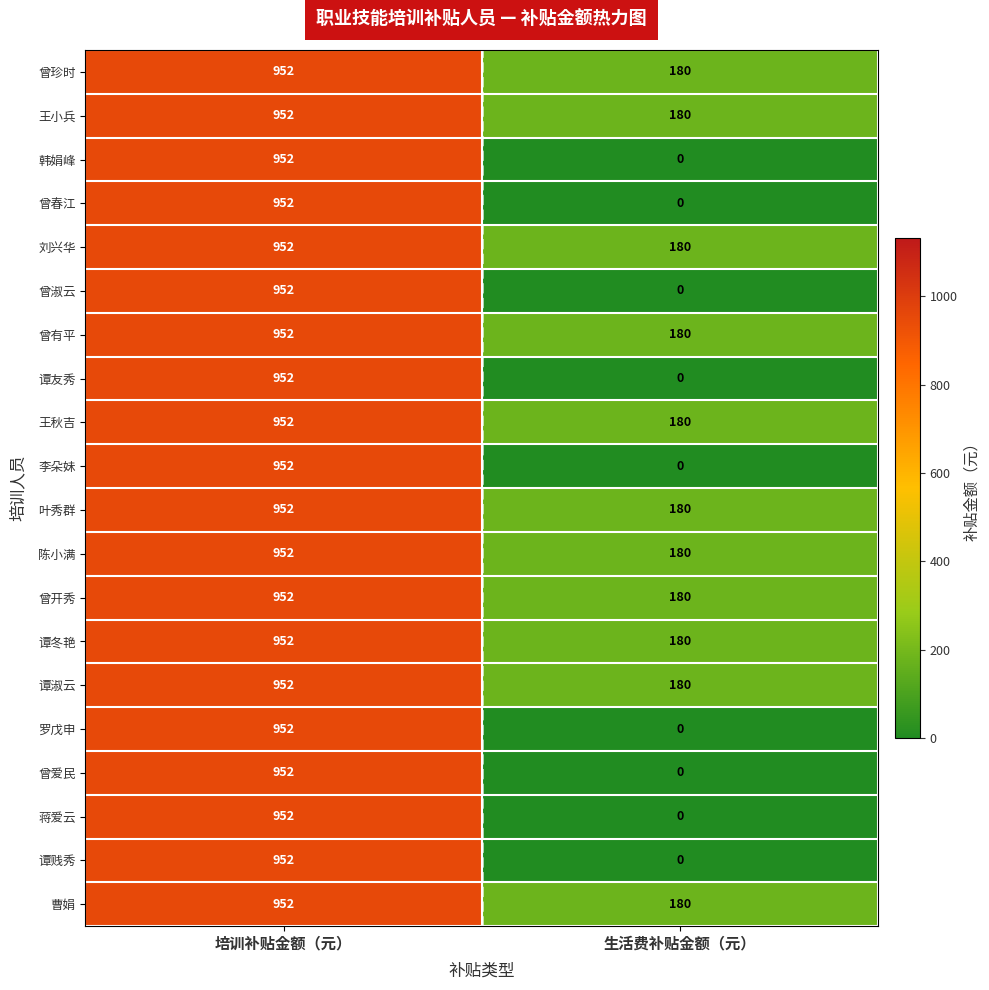

Is it true that 曹娟 equals 180 at 生活费补贴金额（元）?

True